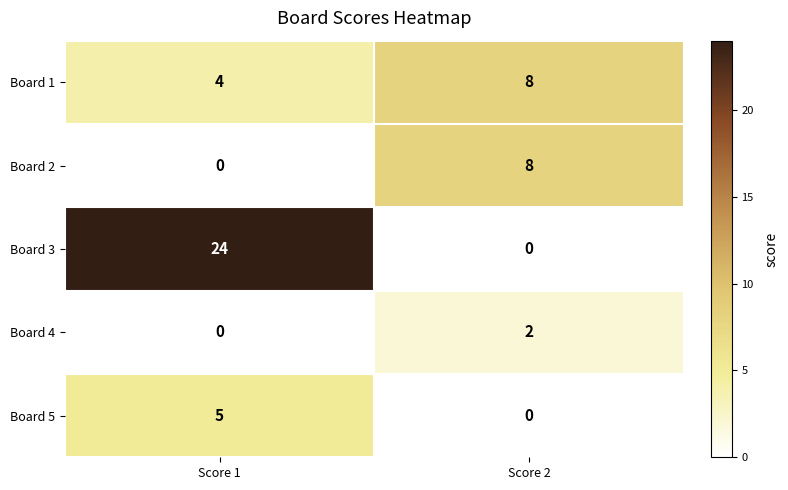

Is it true that Board 1 equals 8 at Score 2?

True